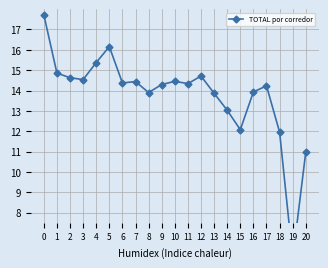

What is the average value?

13.8